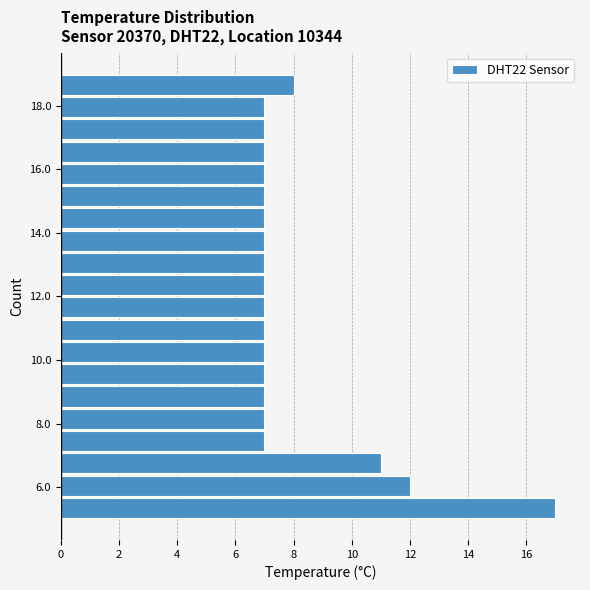

Read against the y-axis, roughly where is the centre of the longest bar?

5.4